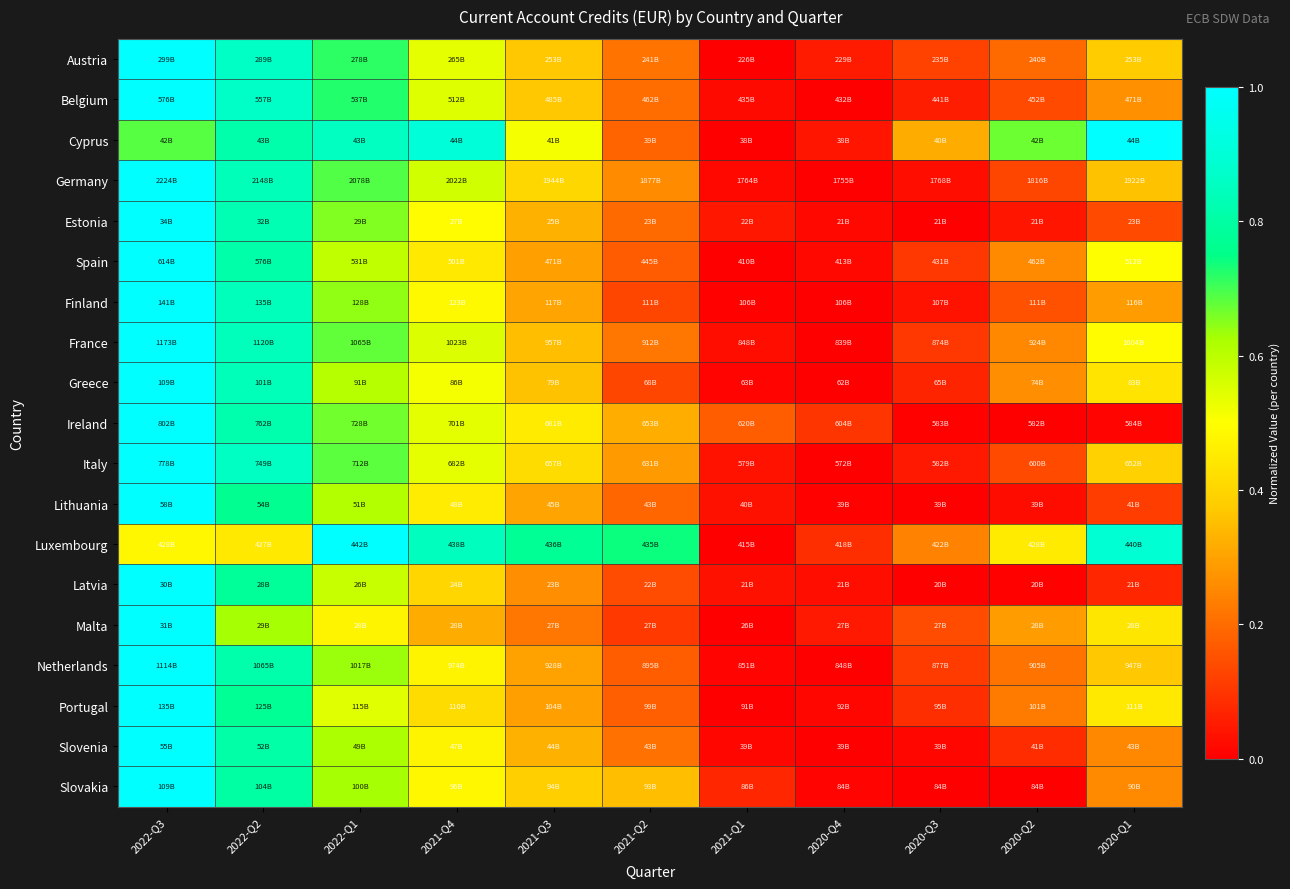

List the series in order of their peak value, lowest first.

Austria, Belgium, Cyprus, Germany, Estonia, Spain, Finland, France, Greece, Ireland, Italy, Lithuania, Luxembourg, Latvia, Malta, Netherlands, Portugal, Slovenia, Slovakia